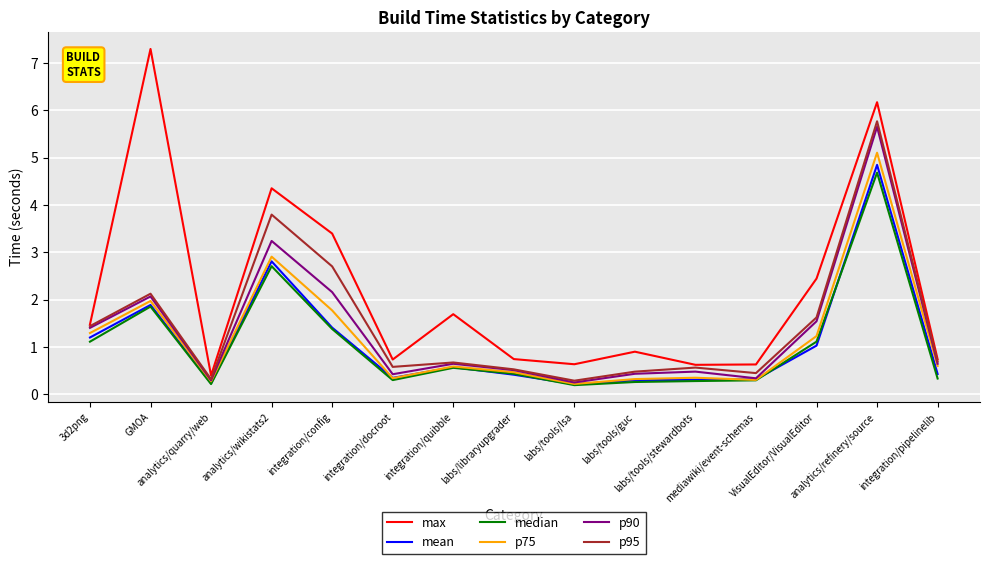

What are all the series names shown in the legend?

max, mean, median, p75, p90, p95